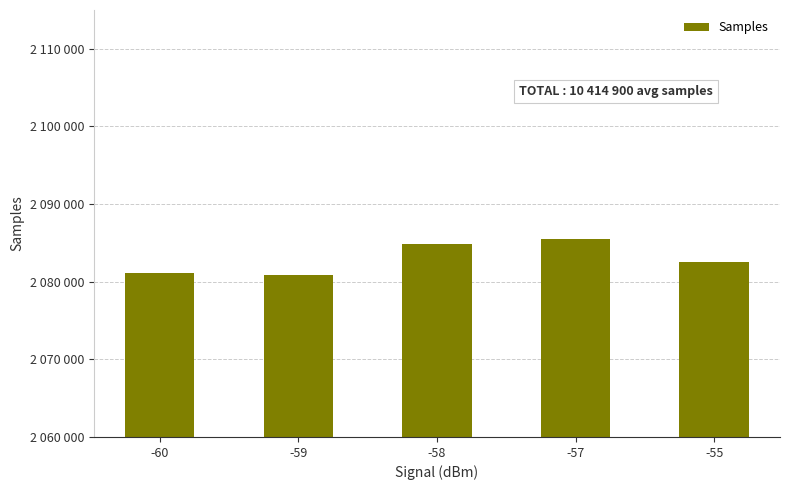

Between -58 and -60, which is larger?

-58